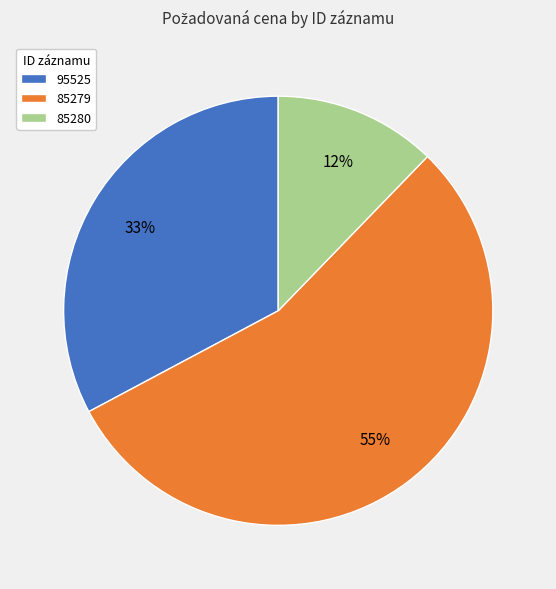

To the nearest percent, what is the difference between the largest and smallest slice percentages?

43%